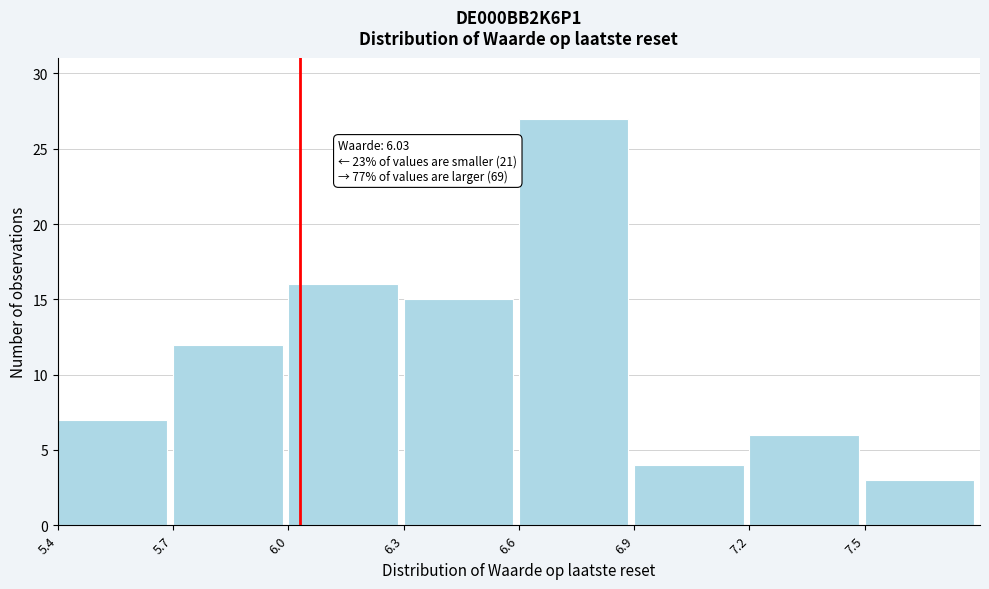

Over which range of the x-axis is the bar tallest?

6.6 to 6.9